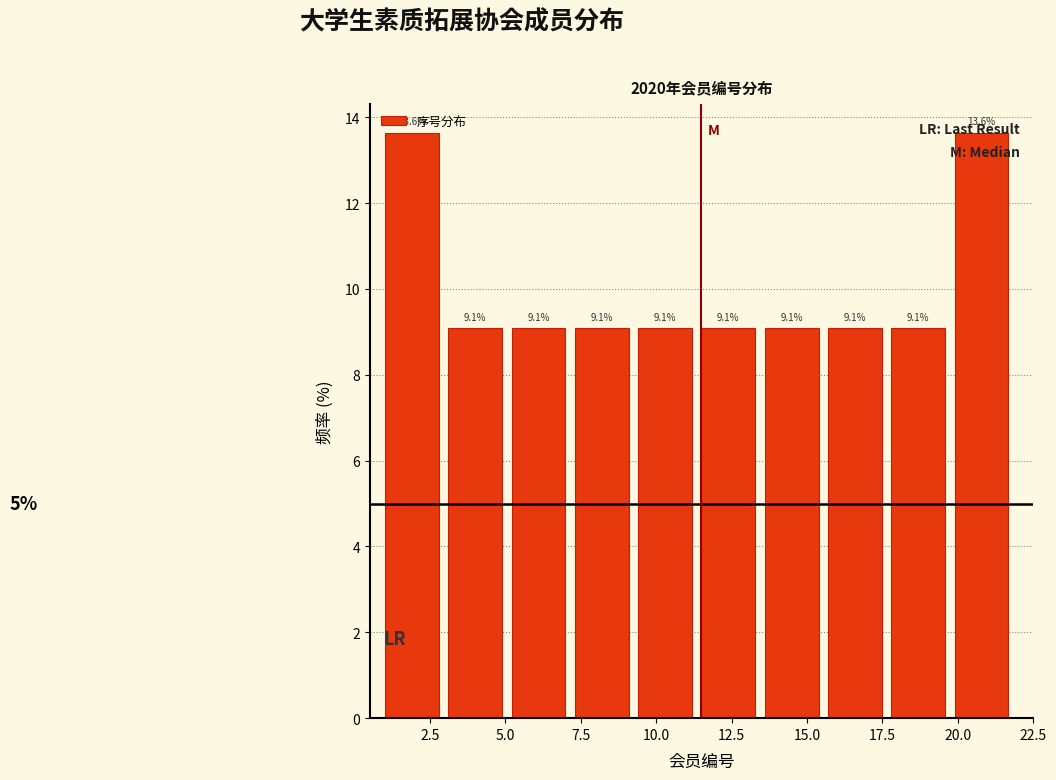

Reading left to right, list every bar in this chart as the range it spans on the x-axis followed by its height. The bar edges are not printed on the chart, so give them approximately, as read against the axis.

1.0 to 3.1: 13.6
3.1 to 5.2: 9.1
5.2 to 7.3: 9.1
7.3 to 9.4: 9.1
9.4 to 11.5: 9.1
11.5 to 13.6: 9.1
13.6 to 15.7: 9.1
15.7 to 17.8: 9.1
17.8 to 19.9: 9.1
19.9 to 22.0: 13.6